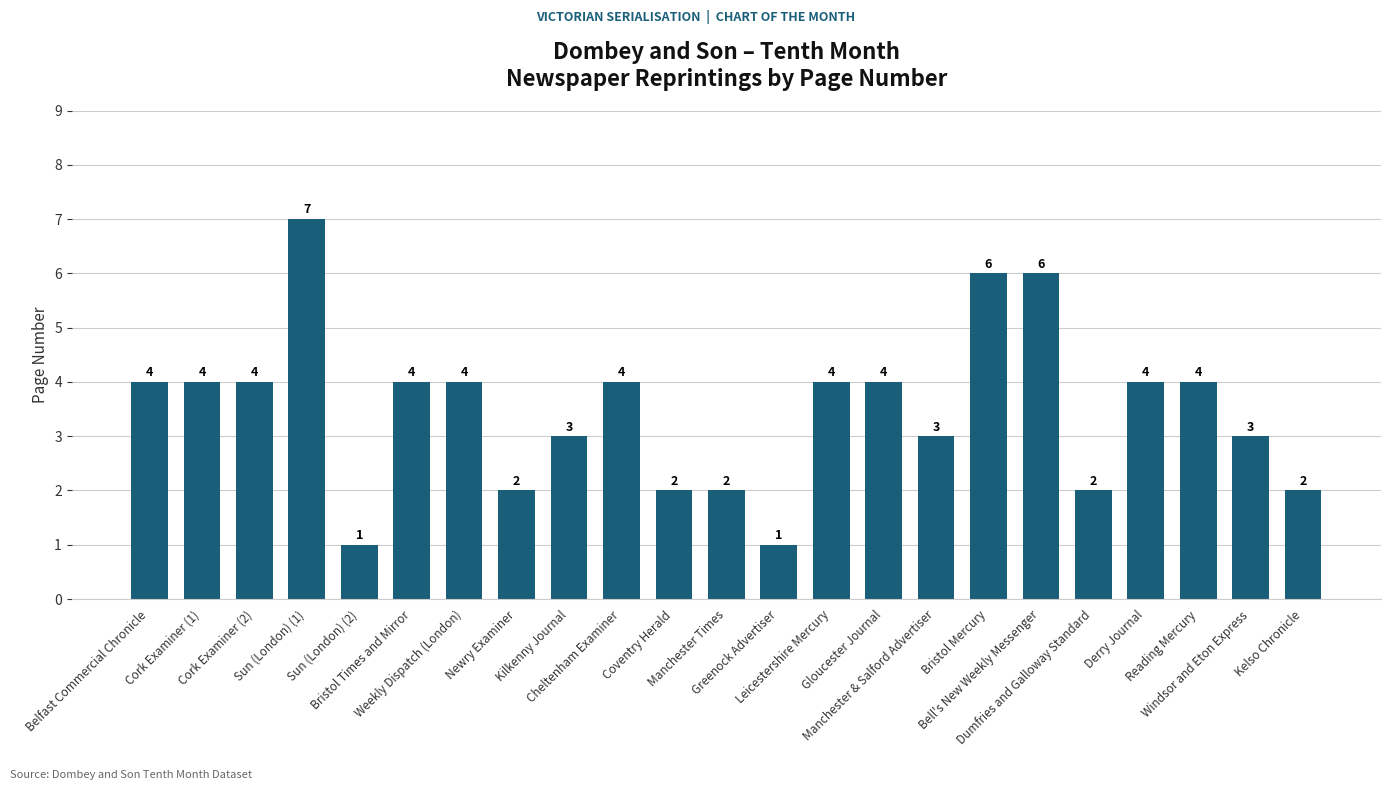

What is the label of the 22nd bar from the right?

Cork Examiner (1)